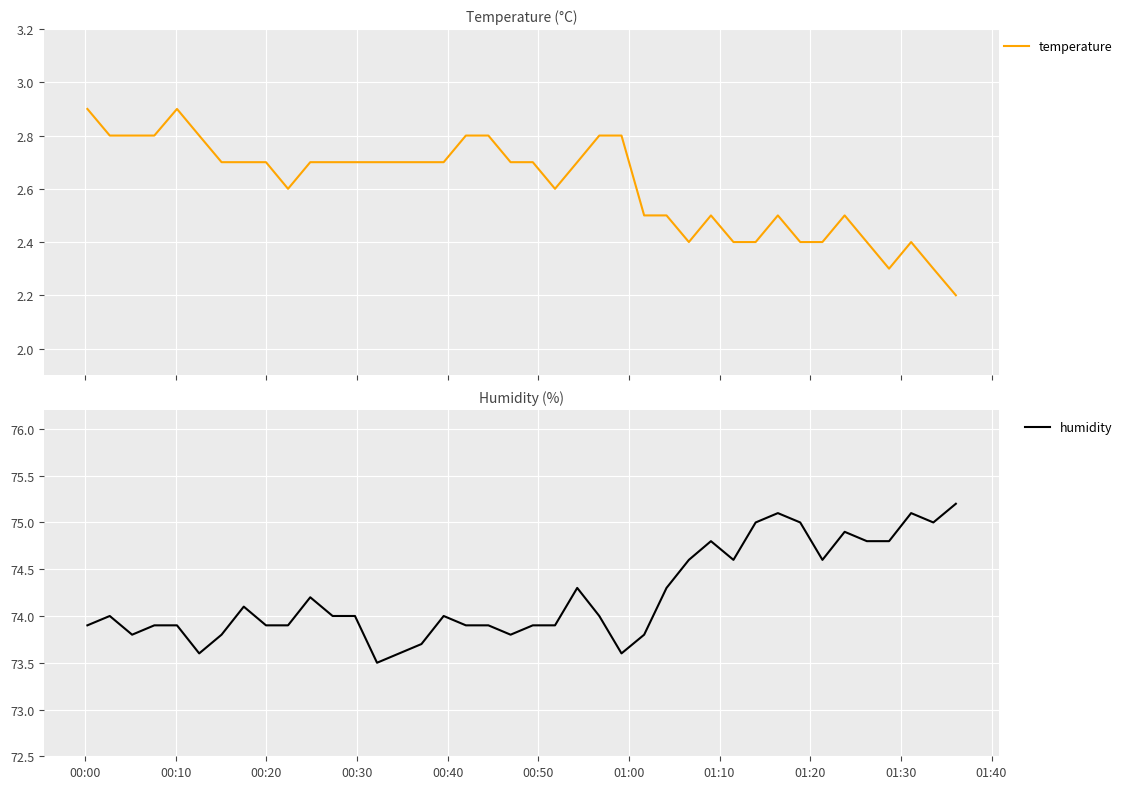

What is the smallest value displayed?

2.2